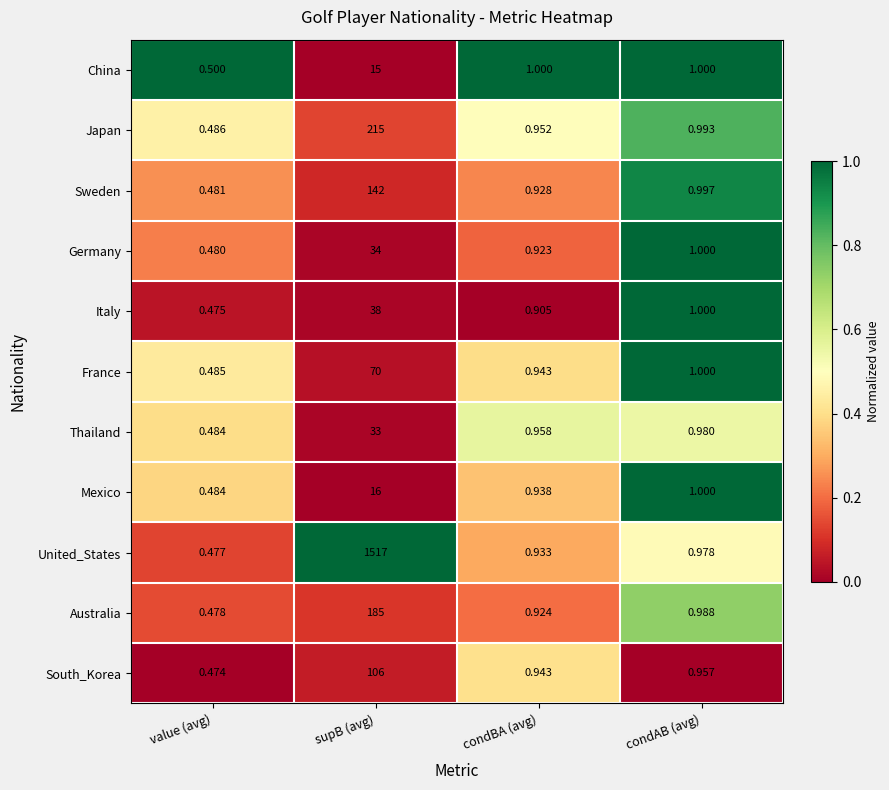

What is the spread (max minus min) of values at value (avg)?

0.0